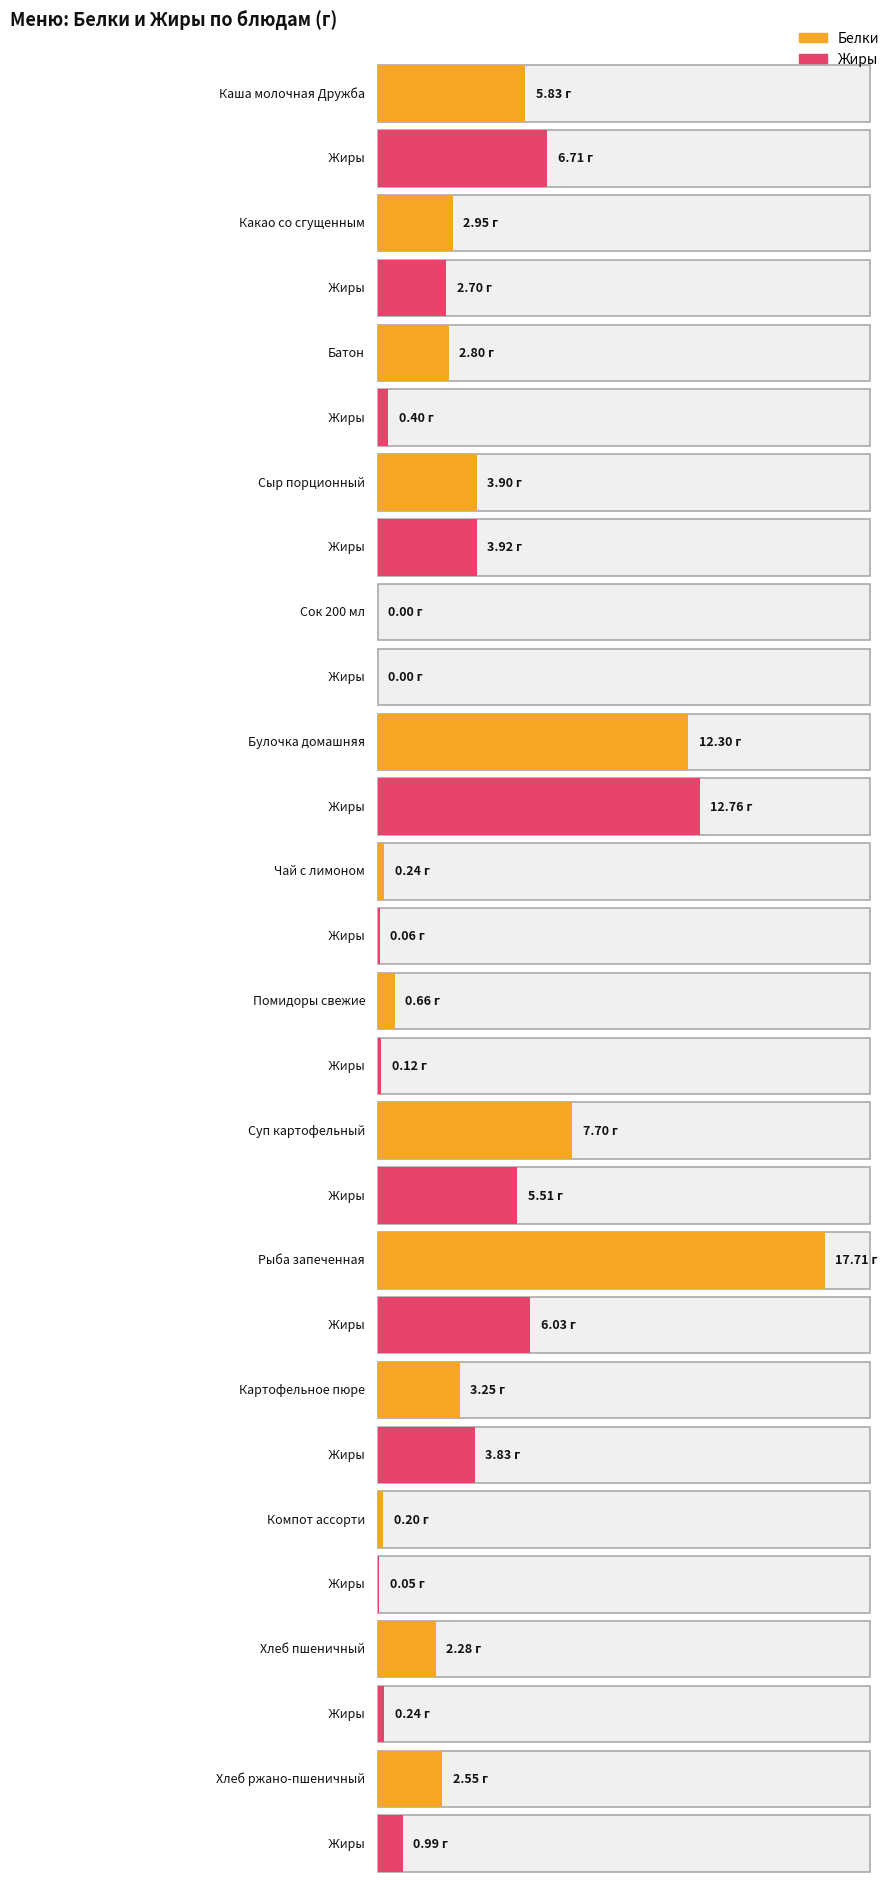

Rank the series by their maximum value, from lowest to highest.

Жиры, Белки